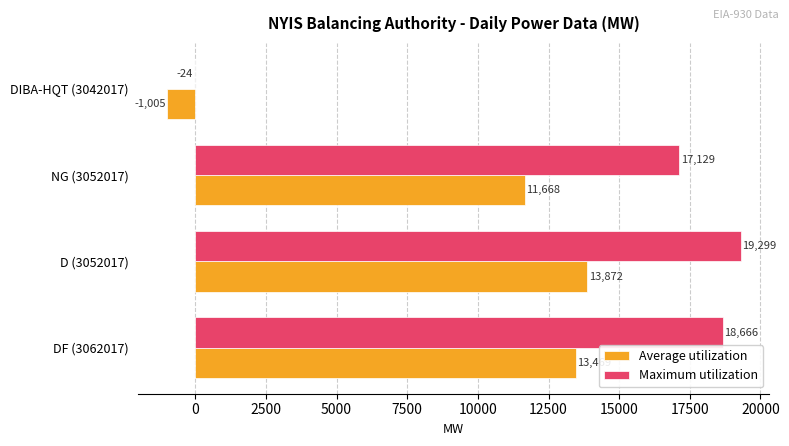

True or false: Maximum utilization has a value of 18666 at DF (3062017).

True